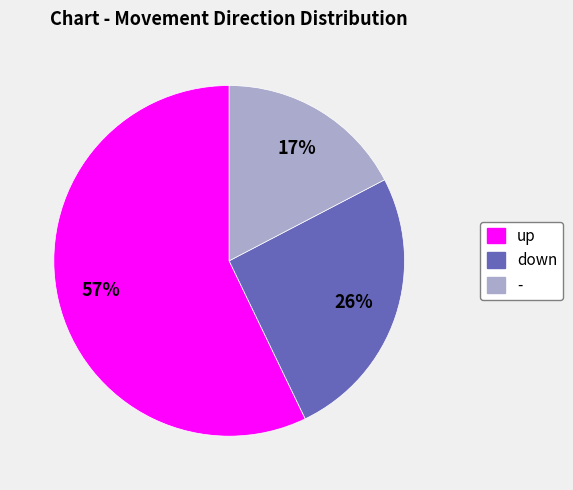

True or false: - accounts for 31% of the total.

False